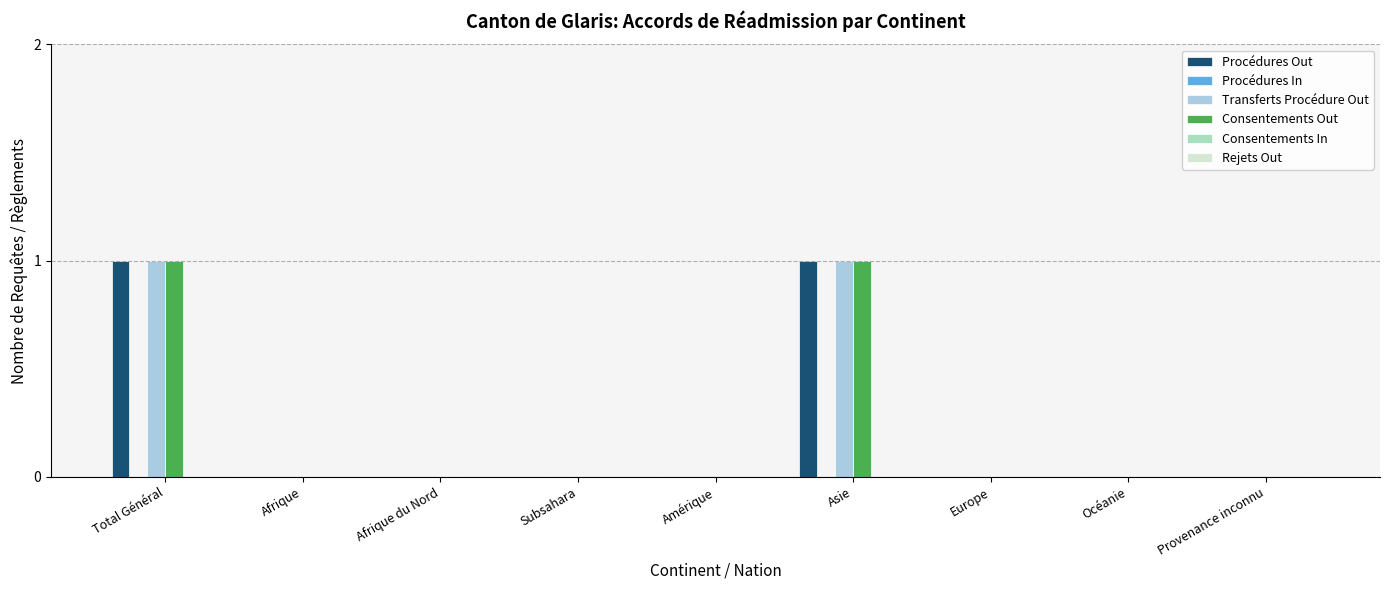

What is the total value across all series at Total Général?

3